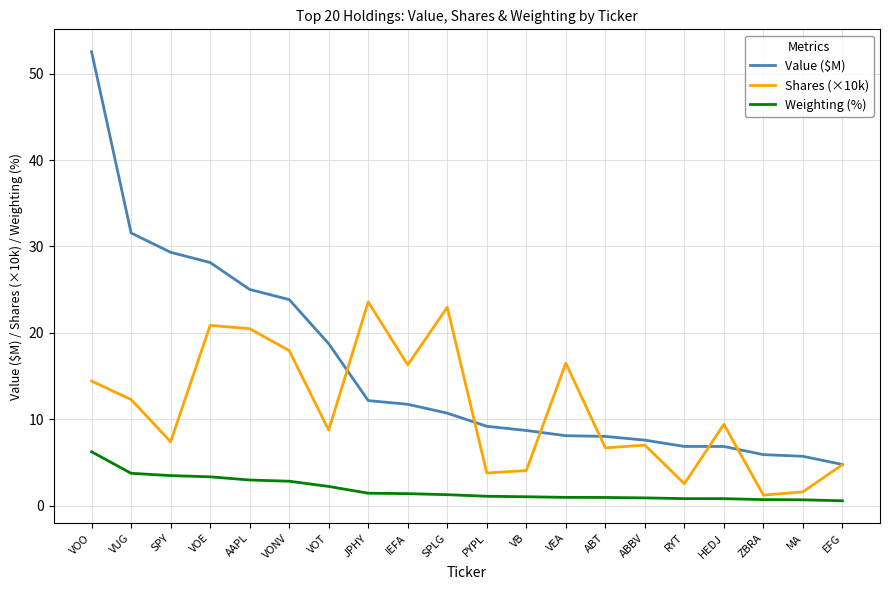

True or false: Weighting (%) and Value ($M) intersect in this chart.

False